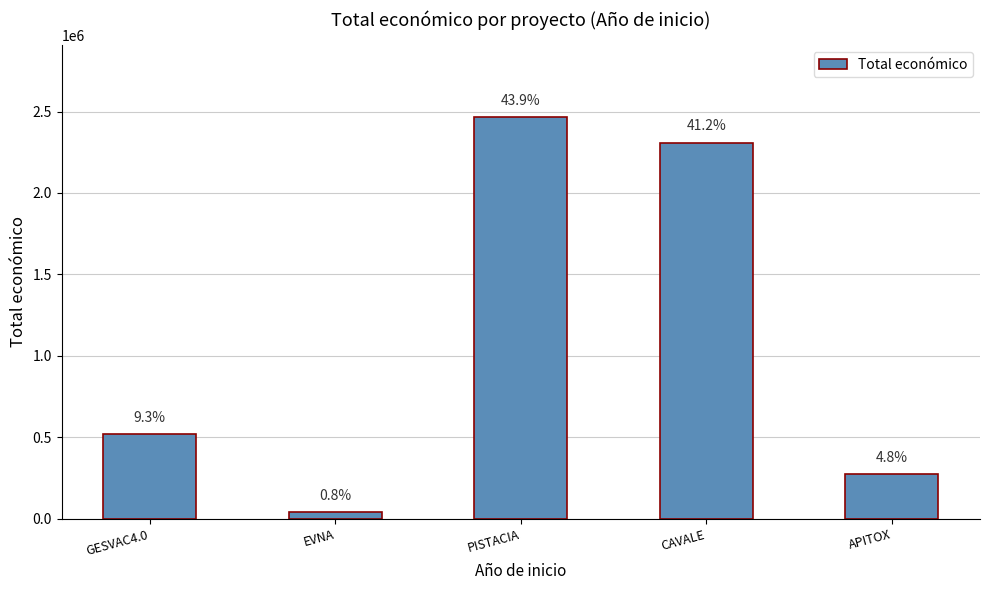

Rank the categories by value from highest to lowest.

PISTACIA, CAVALE, GESVAC4.0, APITOX, EVNA